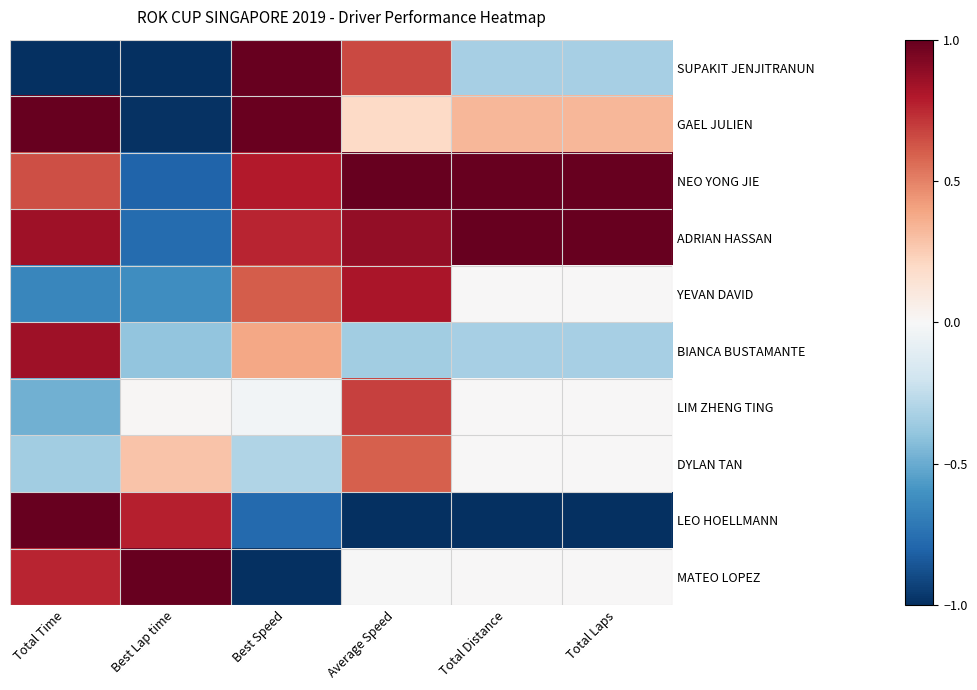

What value does the YEVAN DAVID series have at Average Speed?

0.8